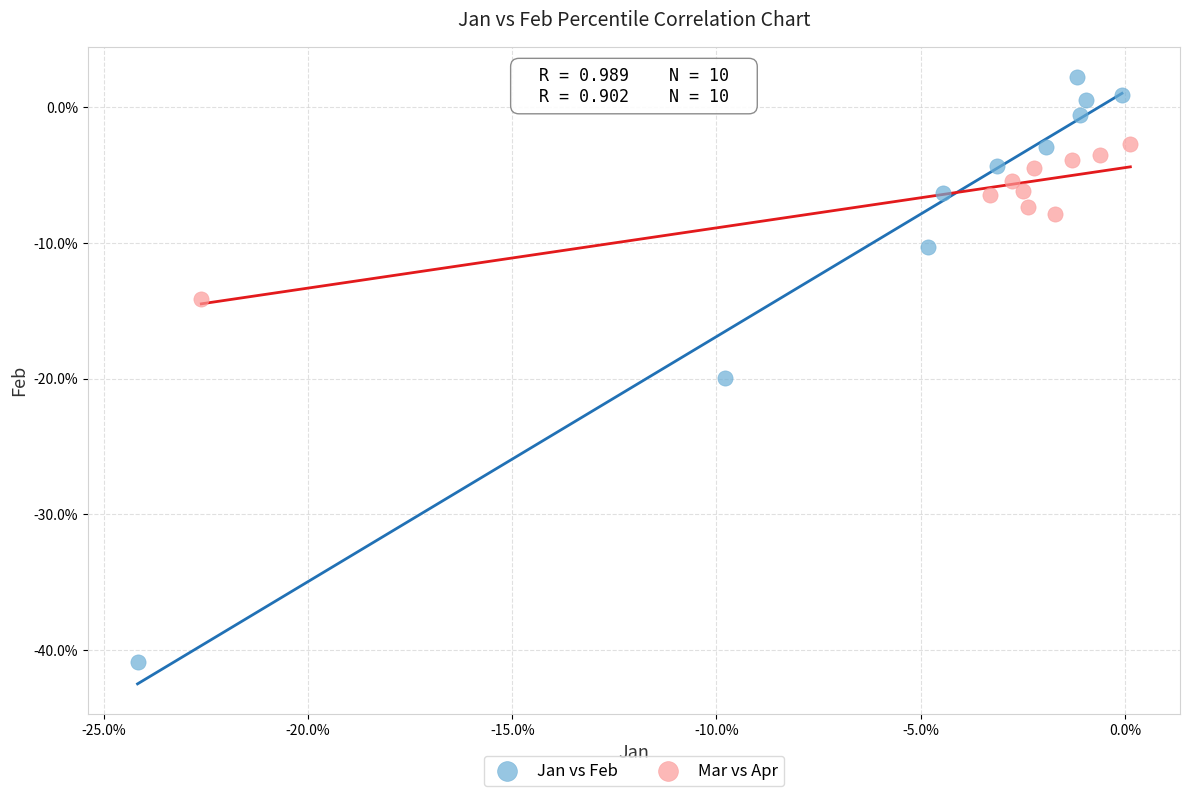

Which series reaches the maximum Y coordinate?

Jan vs Feb